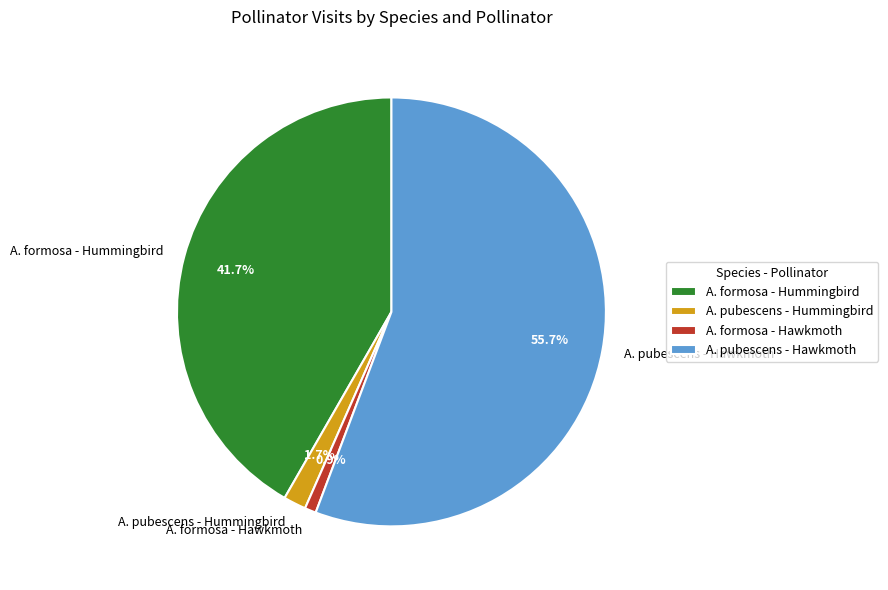

What is the smallest slice in the pie chart?

A. formosa - Hawkmoth